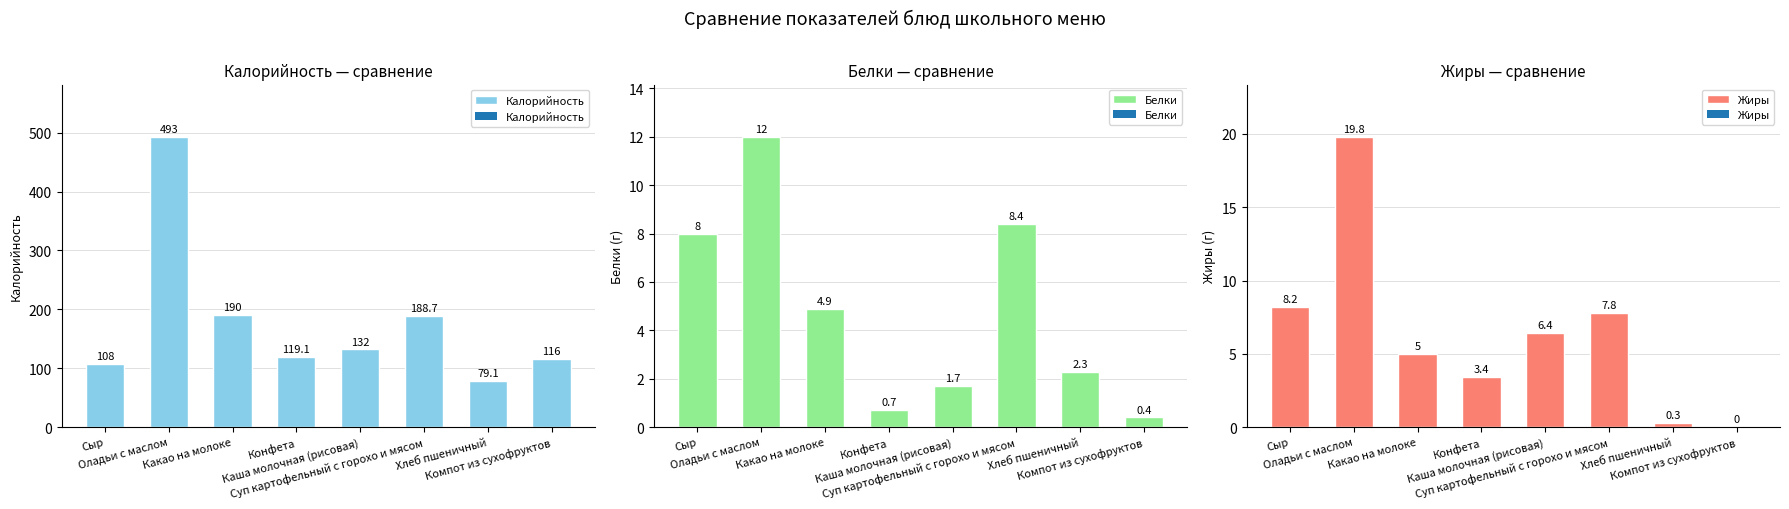

How many bars are there in total?

24